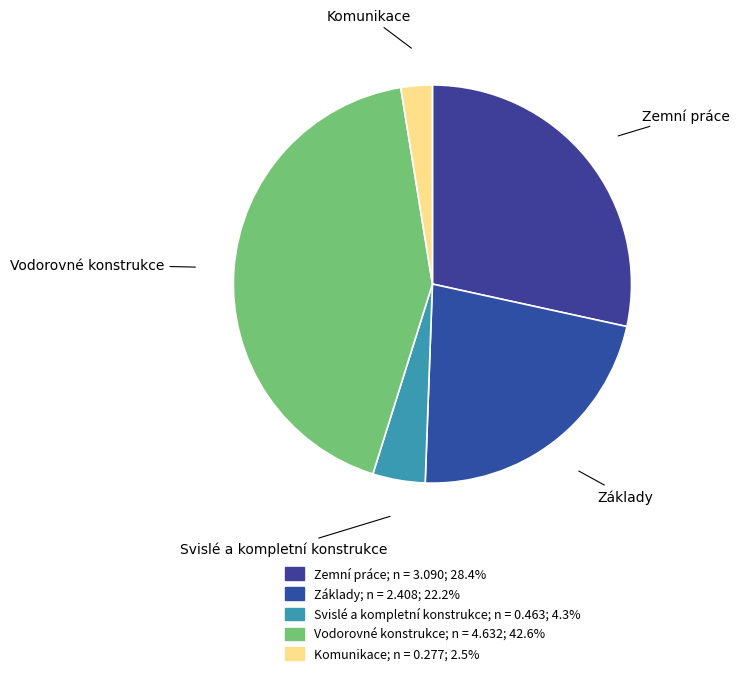

Which category has the smallest portion of the pie?

Komunikace